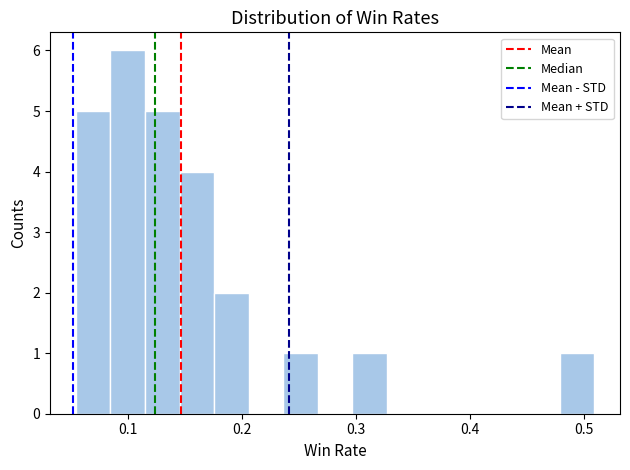

Around what value on the x-axis is the tallest bar? Give the approximate position of its centre, as read against the axis.

0.10